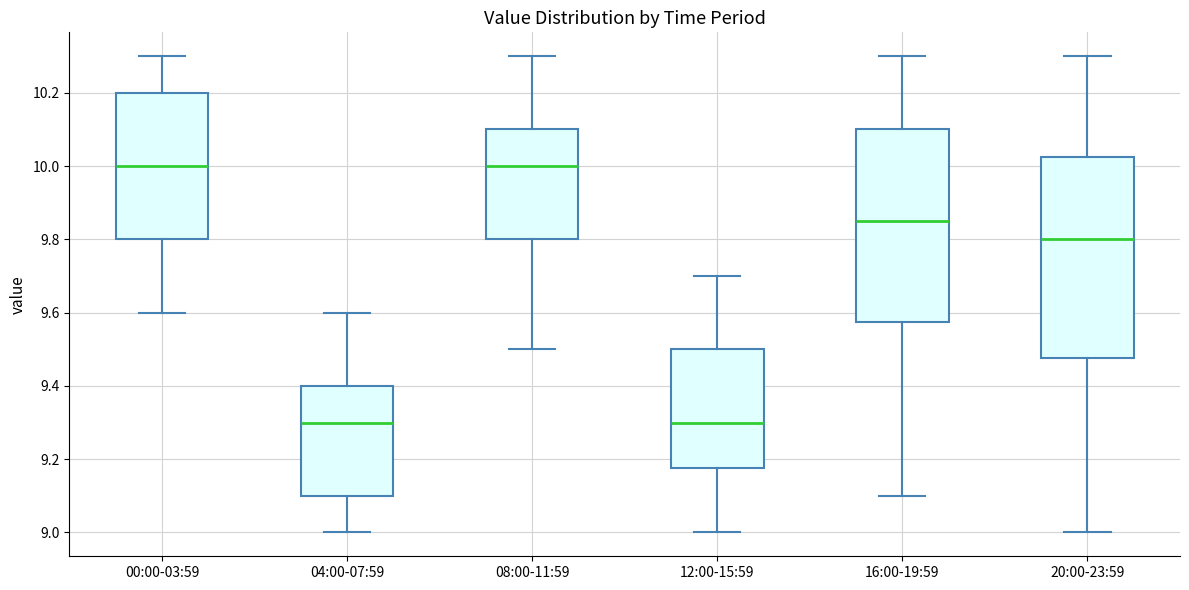

Where does the median line of the box for 20:00-23:59 sit on the y-axis? The values are not printed on the chart, so give them approximately, as read against the axis.

9.80